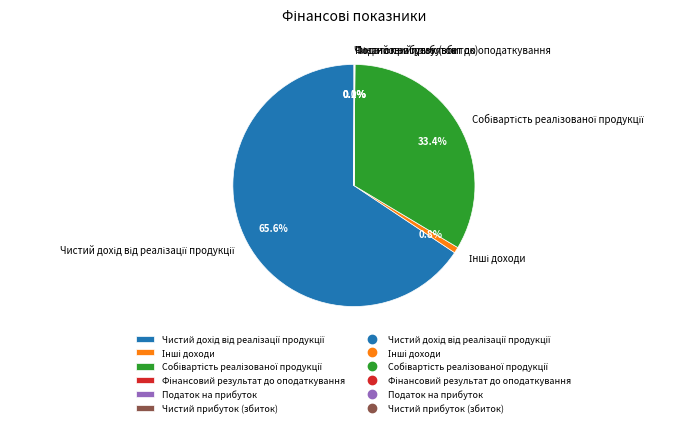

Is there a majority slice in this chart?

Yes